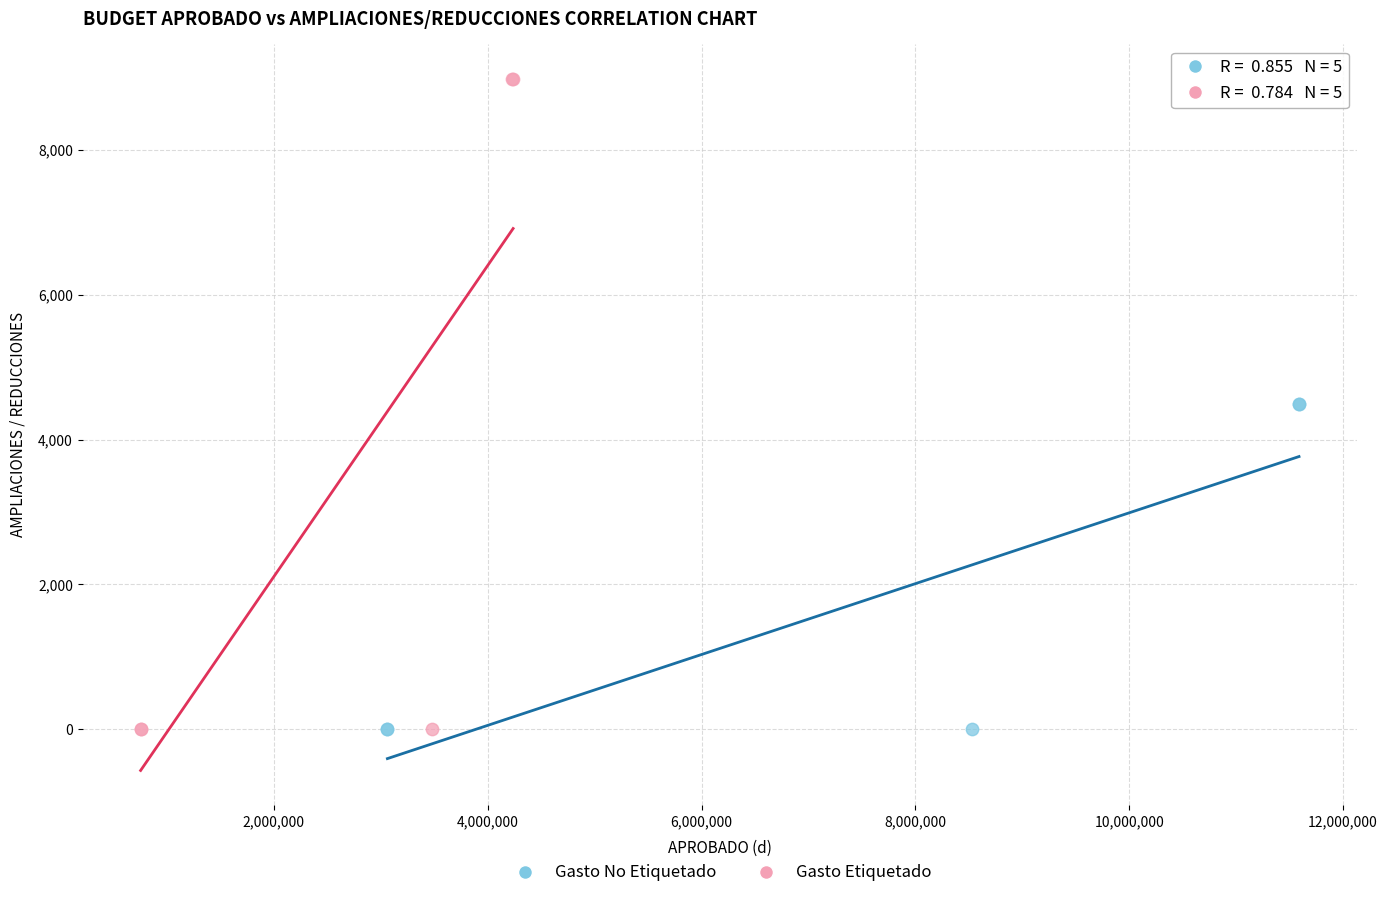

Which series reaches the maximum Y coordinate?

Gasto Etiquetado